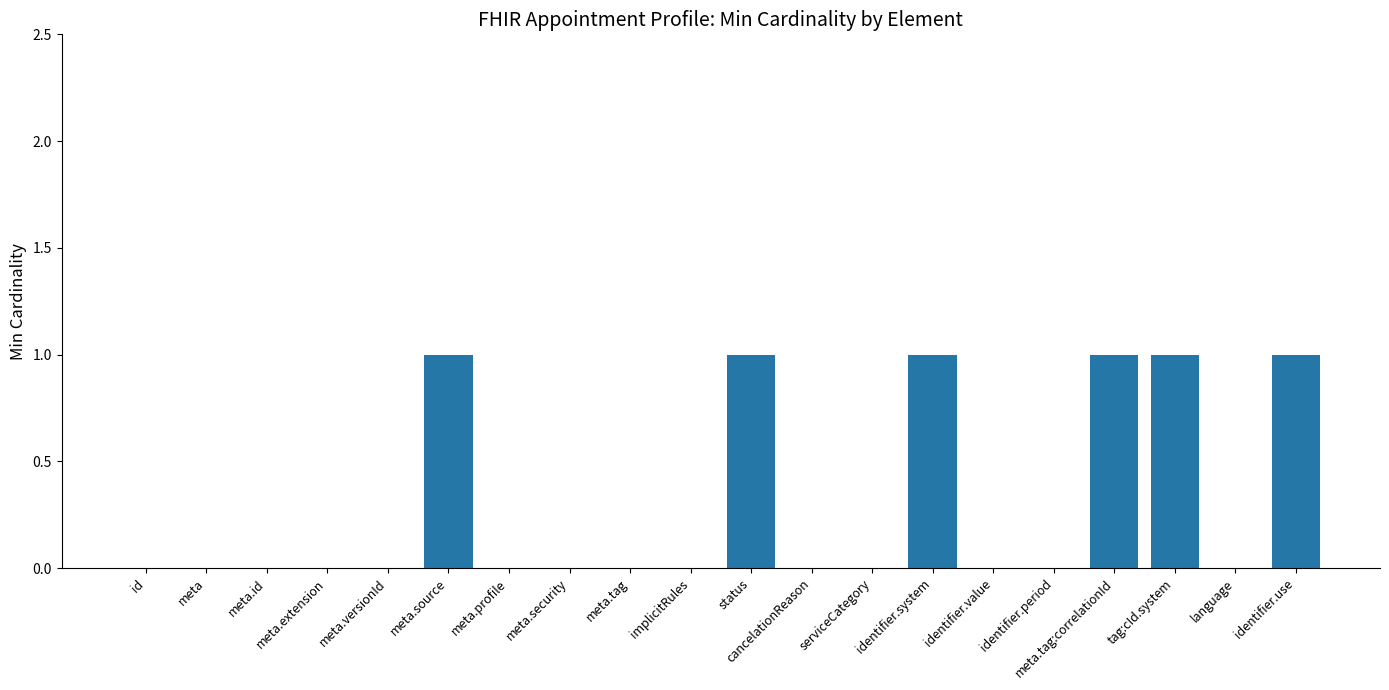

True or false: the data shows 0 at identifier.value.

True